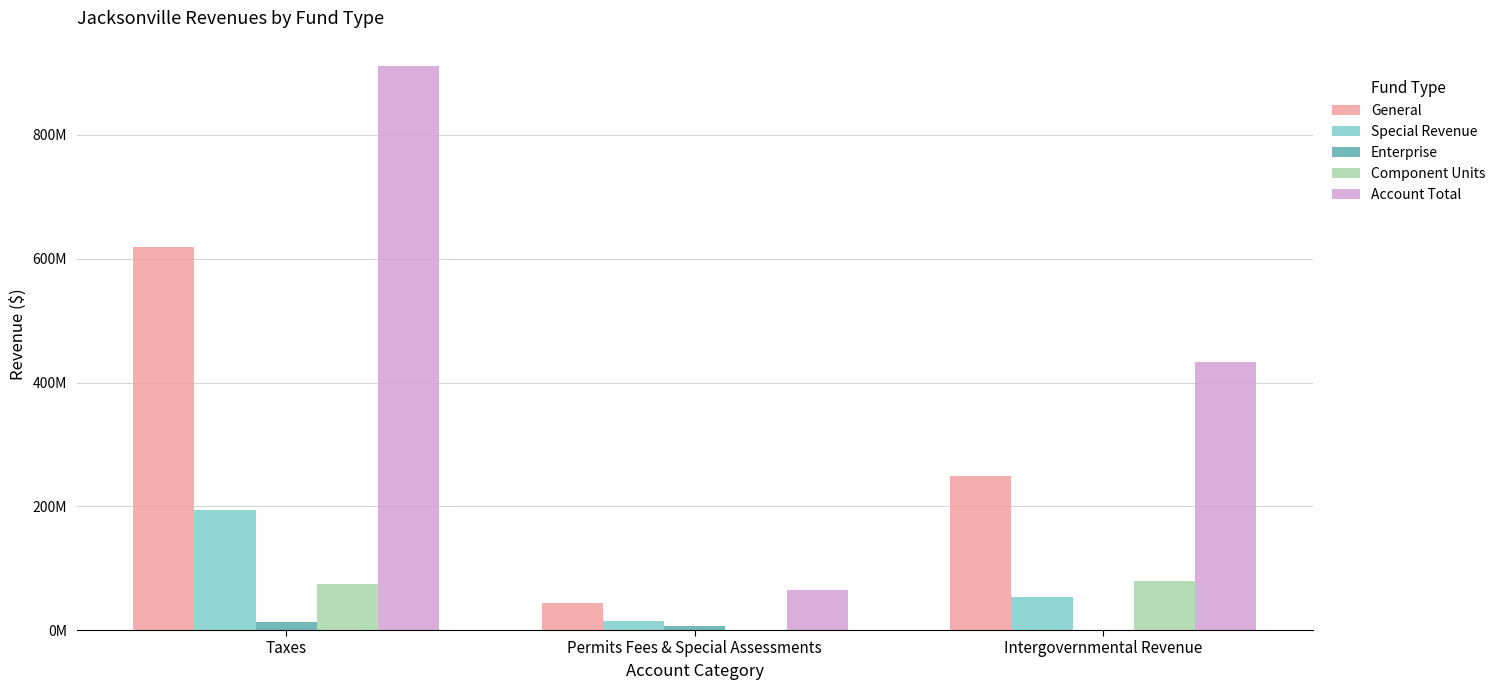

What are all the series names shown in the legend?

General, Special Revenue, Enterprise, Component Units, Account Total